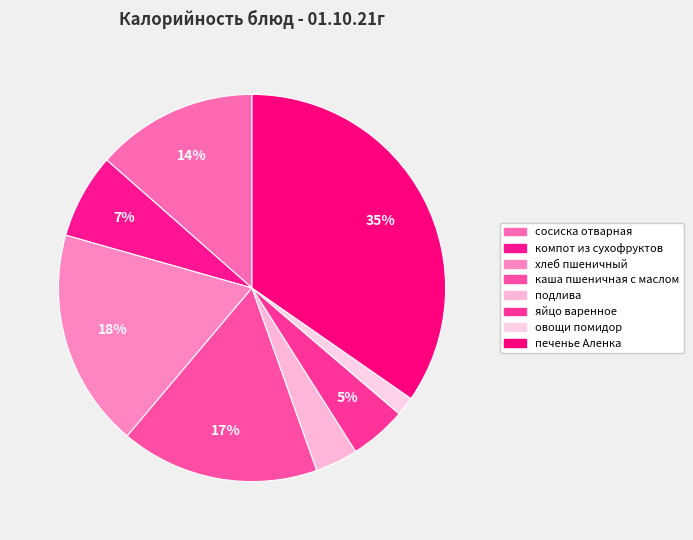

Rank the categories by value from lowest to highest.

овощи помидор, подлива, яйцо варенное, компот из сухофруктов, сосиска отварная, каша пшеничная с маслом, хлеб пшеничный, печенье Аленка